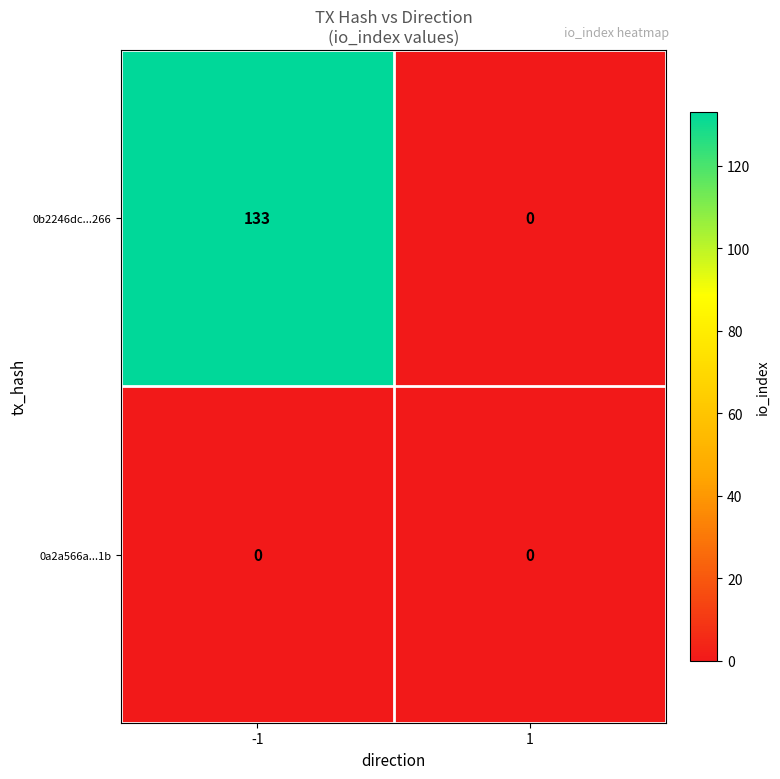

Which series has the largest total across all categories?

0b2246dc...266